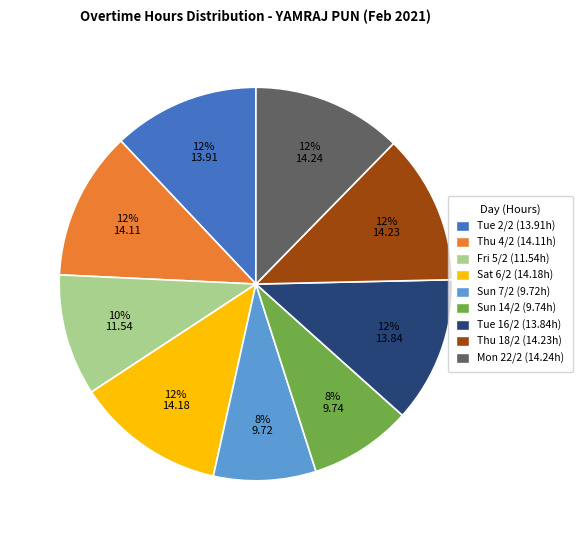

Which has a higher value, Sun 14/2 or Fri 5/2?

Fri 5/2